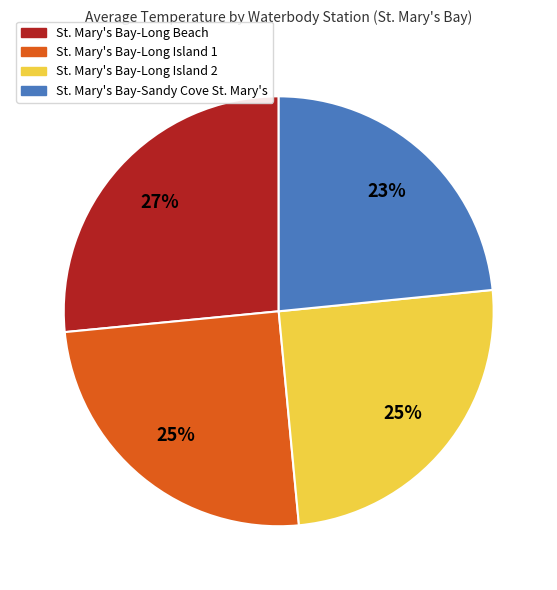

Is there any slice that represents more than half of the pie?

No